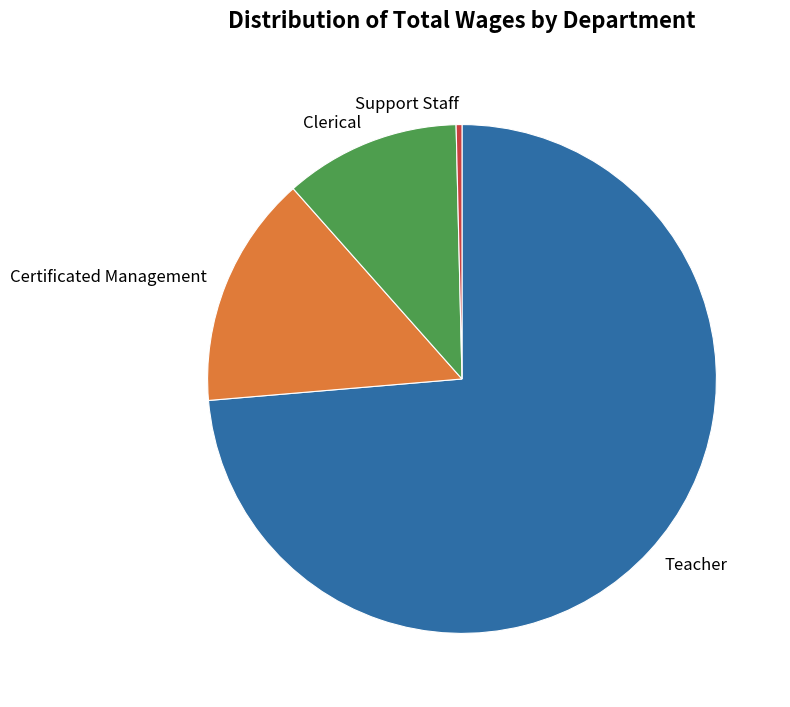

Which category has the biggest portion of the pie?

Teacher